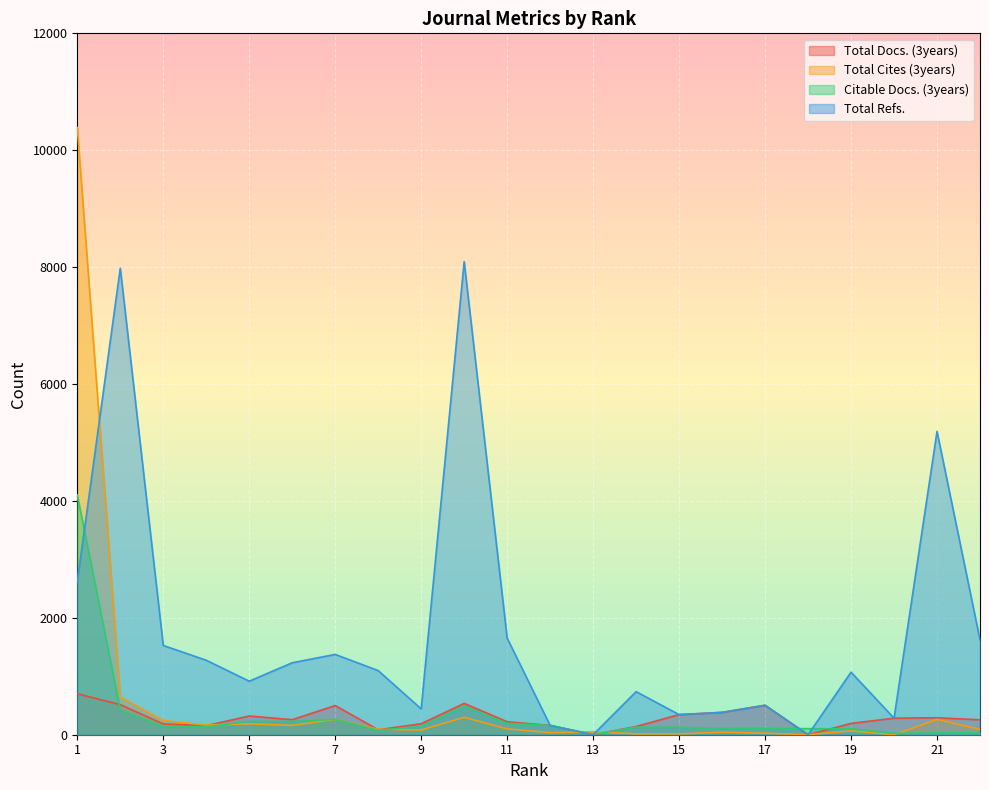

How many interior local peaks does the Total Refs. series have?

7